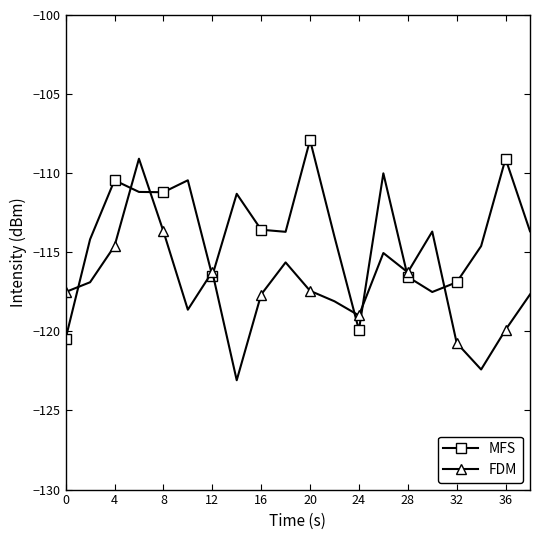

How many interior local peaks does the FDM series have?

5